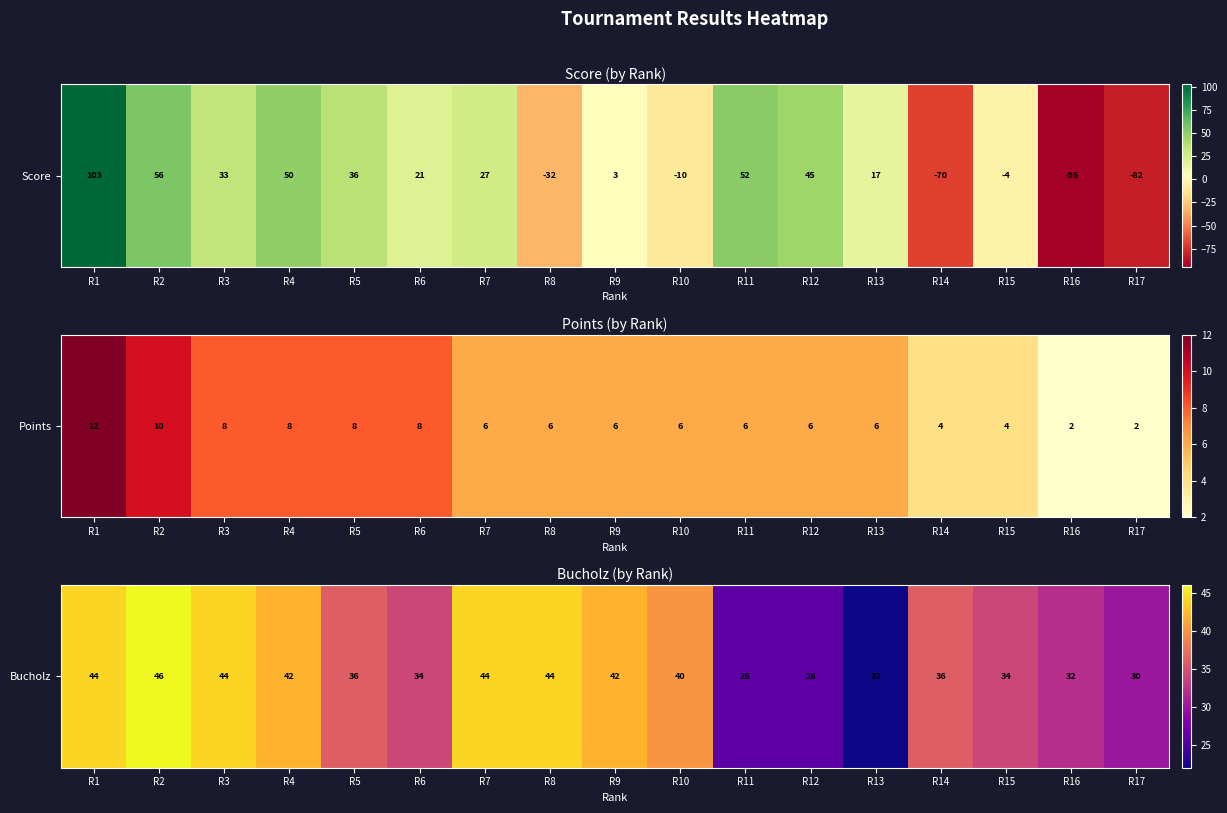

How many values are below 36?

7